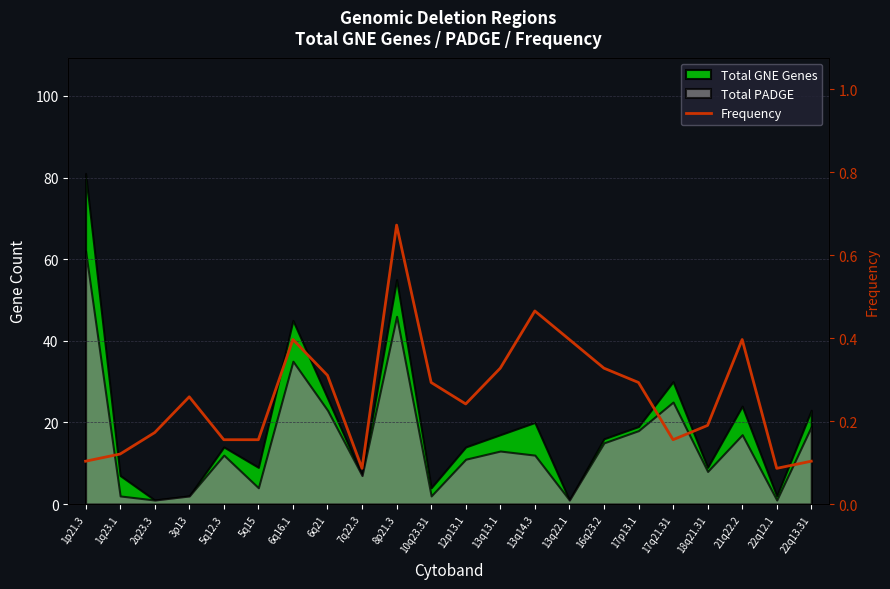

What position from the left is 3p13?

4